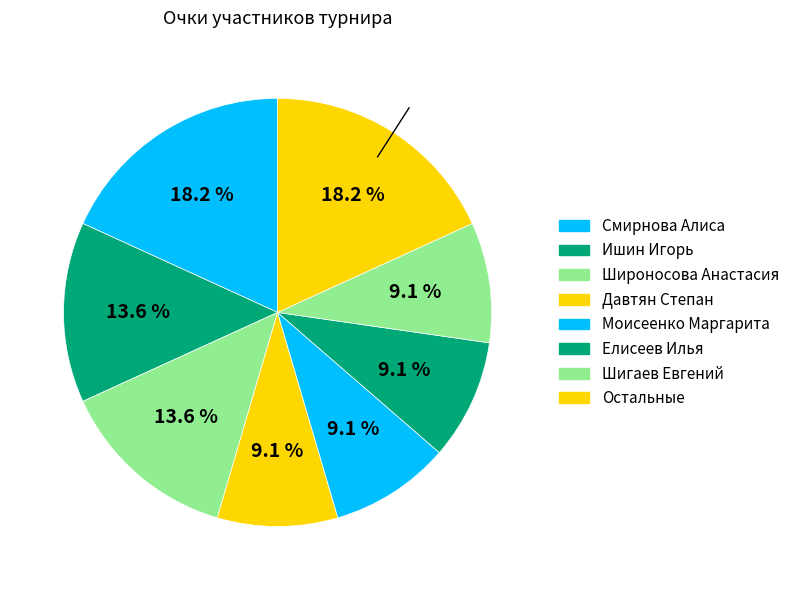

Count the number of slices in the pie.

8